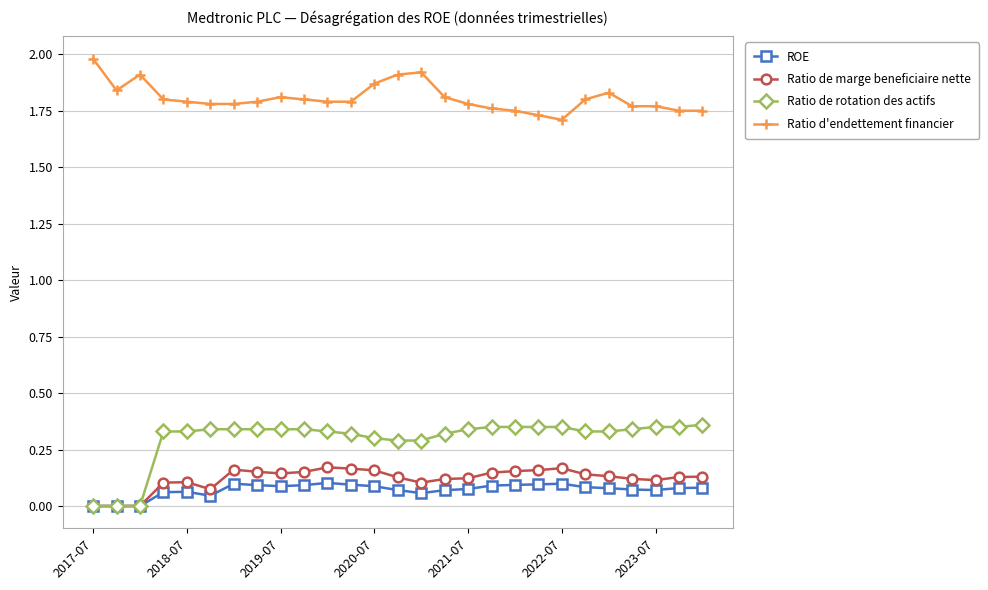

True or false: Ratio de rotation des actifs and Ratio d'endettement financier cross at least once.

False